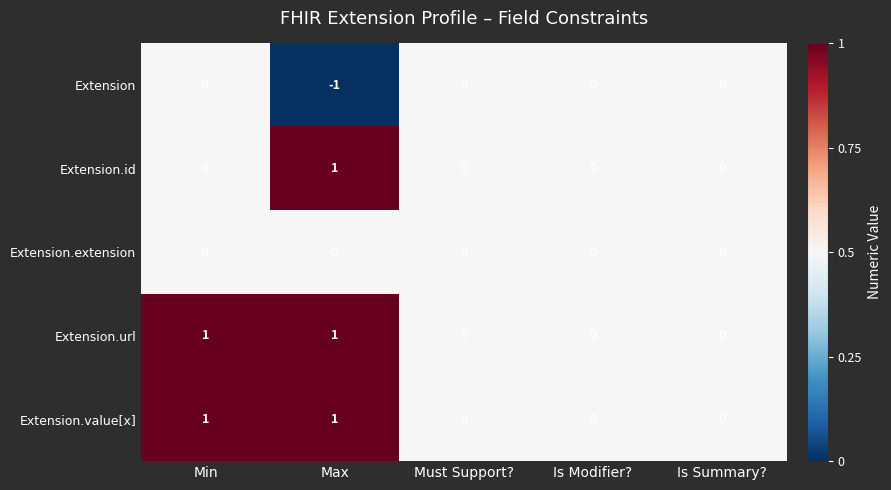

Is it true that Extension.id equals 0 at Is Modifier??

True